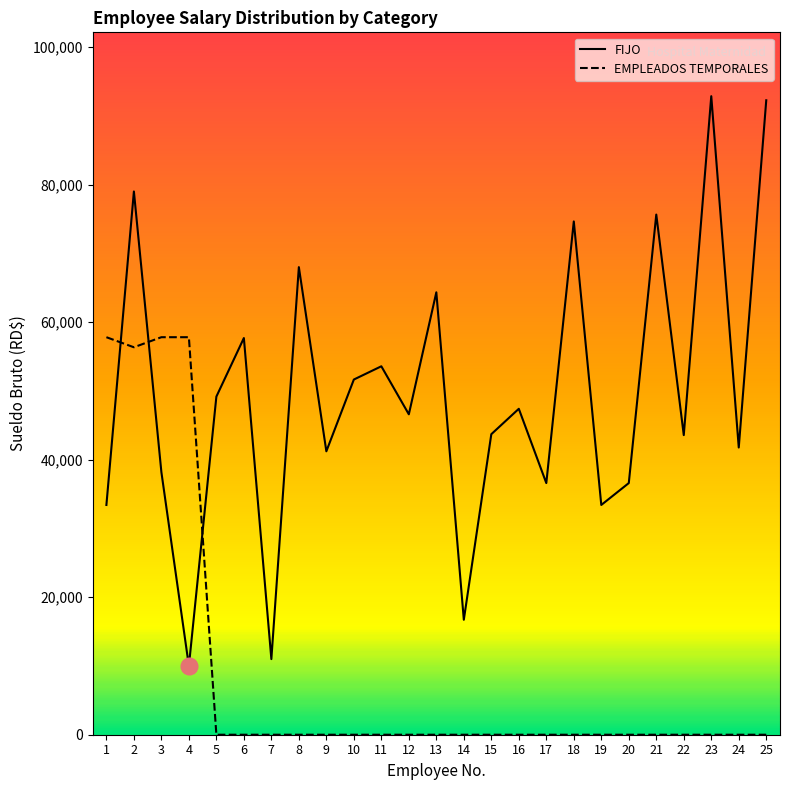

Read the EMPLEADOS TEMPORALES value at 2.

56361.4